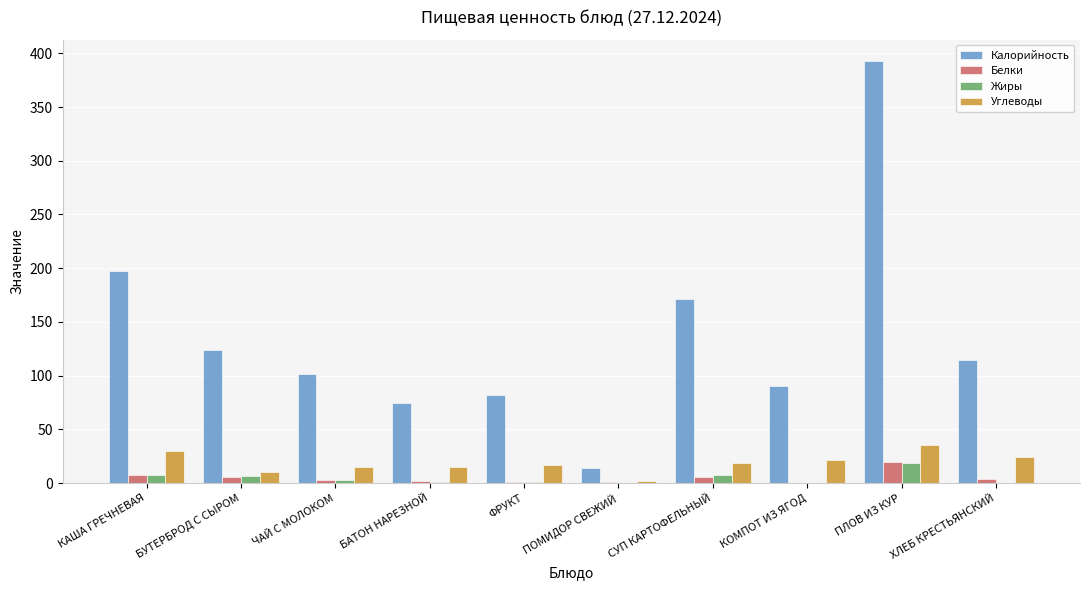

Is it true that Калорийность equals 82.0 at ФРУКТ?

True